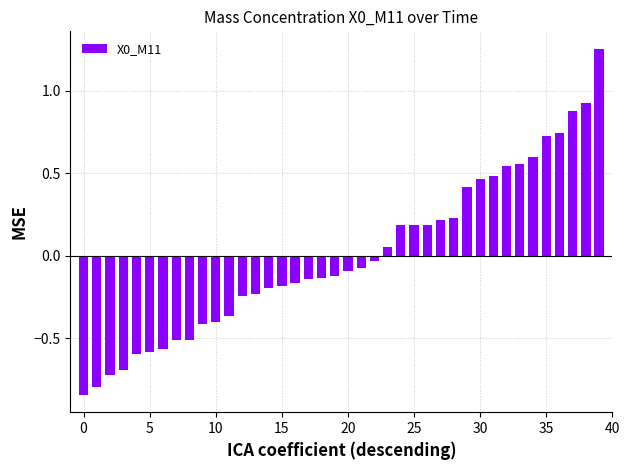

What is the difference between the maximum and minimum values?

2.1